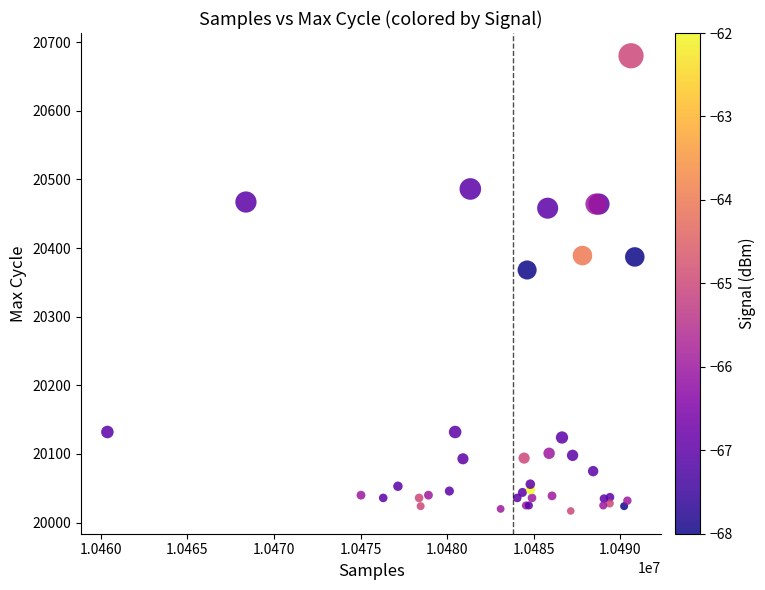

What Y value in the scatter plot is closest to 20348?

20368